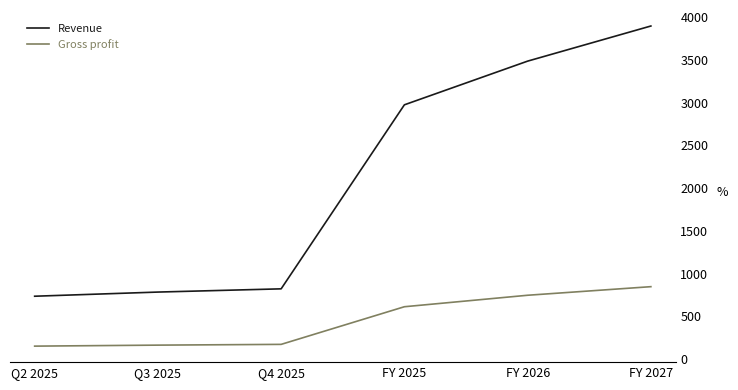

What is the minimum value for Revenue?

734.2